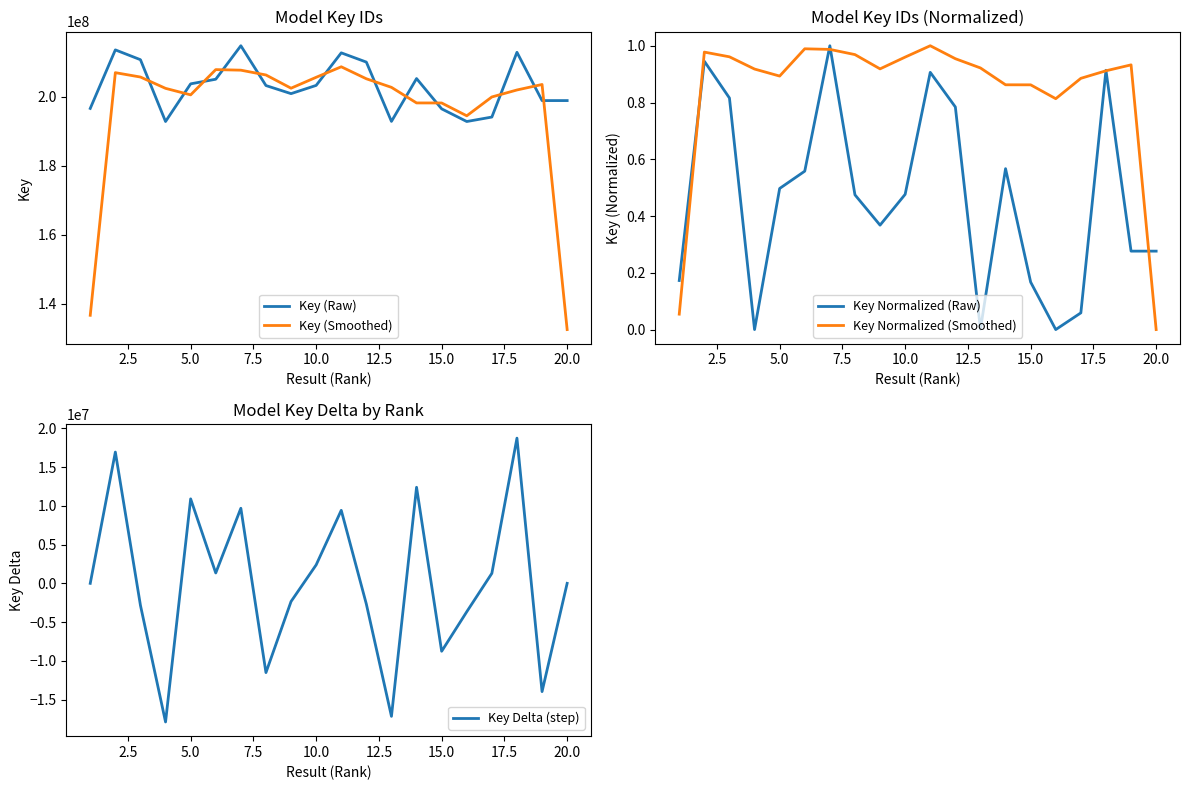

What is the minimum value for Key (Smoothed)?

132549064.7